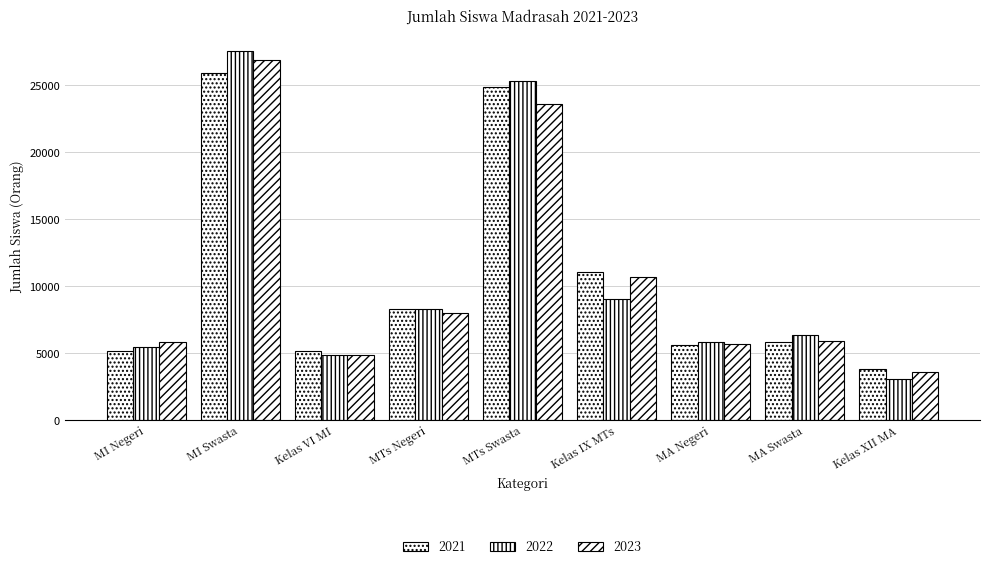

What is the difference between the highest and lowest values at MI Negeri?

686